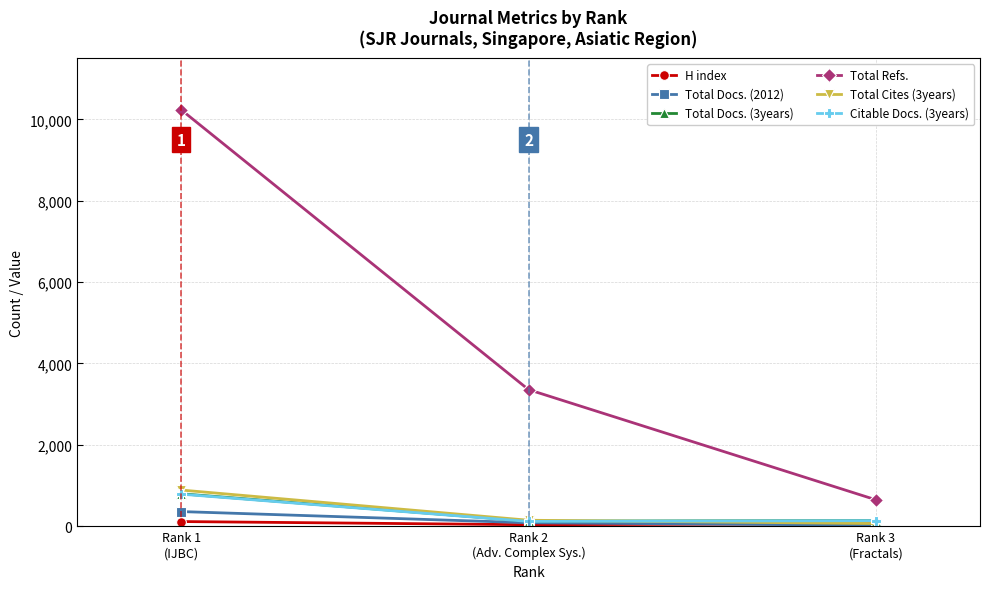

The Citable Docs. (3years) series shows 789 at Rank 1
(IJBC). True or false?

True